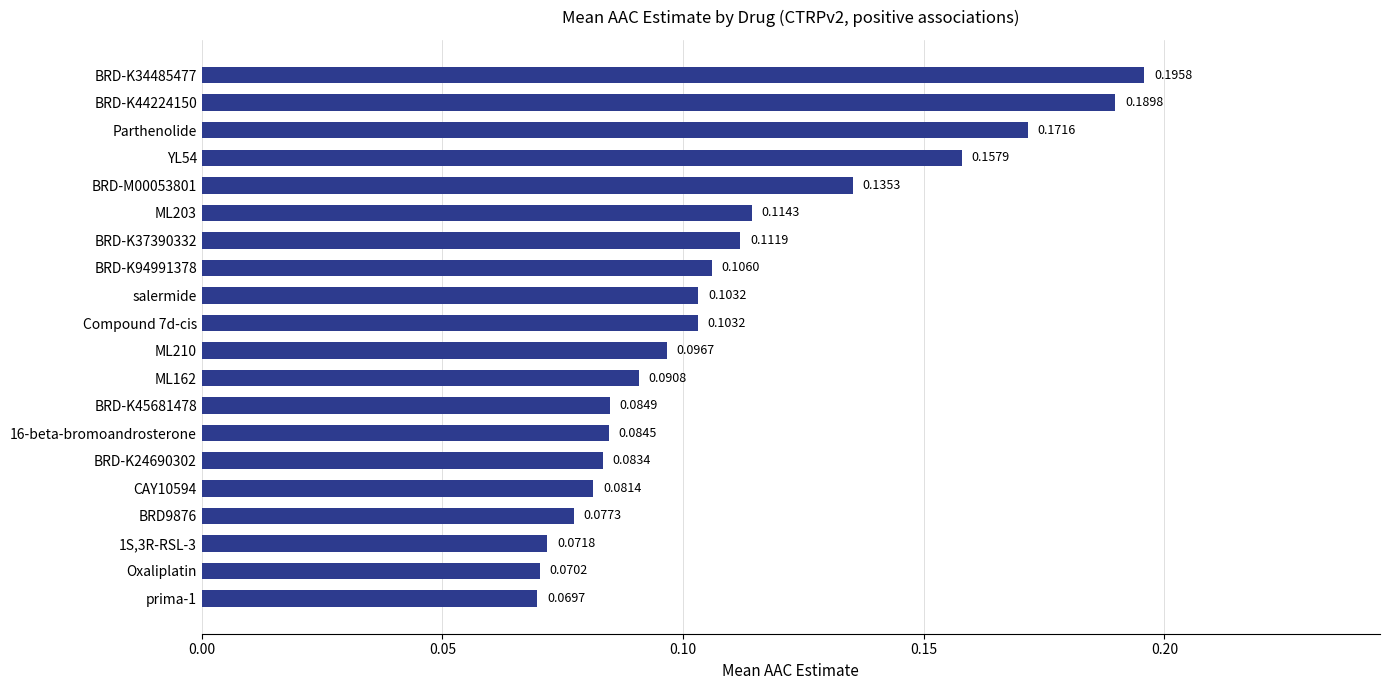

What is the sum of all values?

2.2